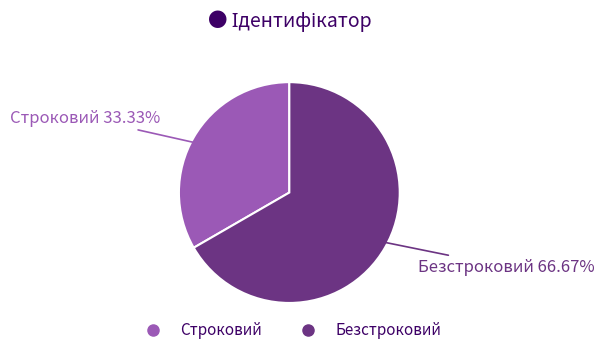

To the nearest percent, what is the difference between the largest and smallest slice percentages?

33%